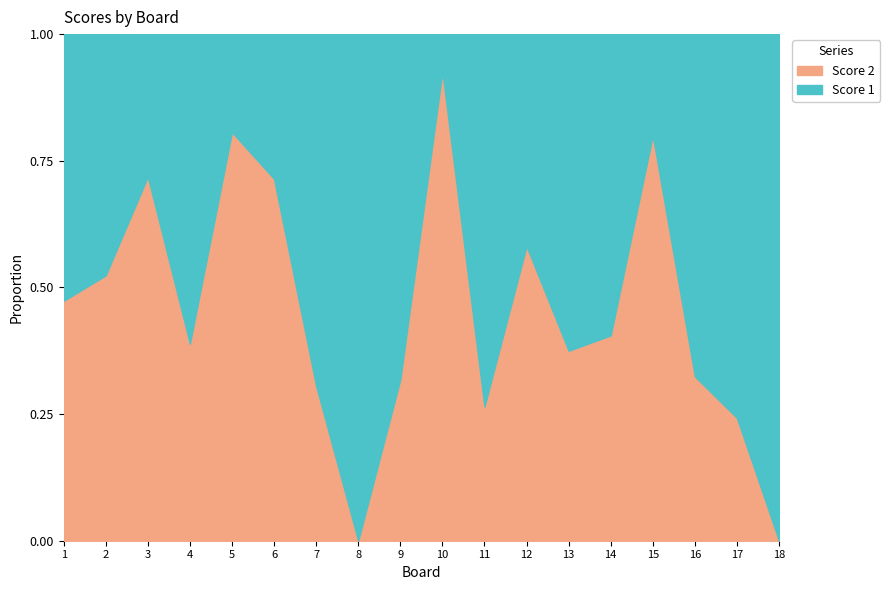

After their last crossing, which series has the higher values: Score 1 or Score 2?

Score 1